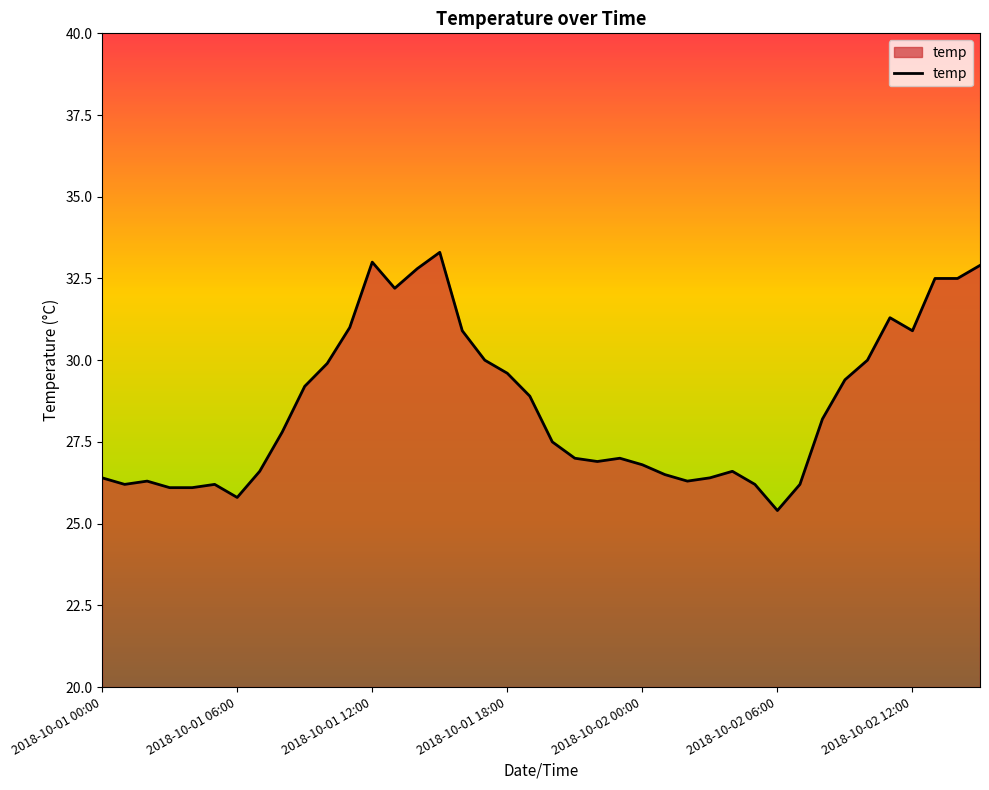

What is the smallest value displayed?

25.4